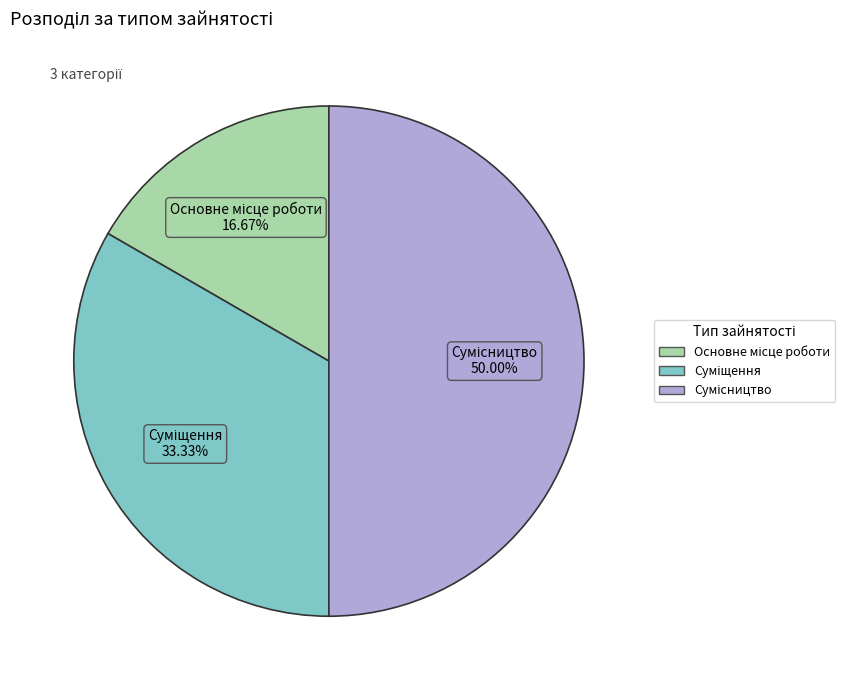

What is the smallest slice in the pie chart?

Основне місце роботи